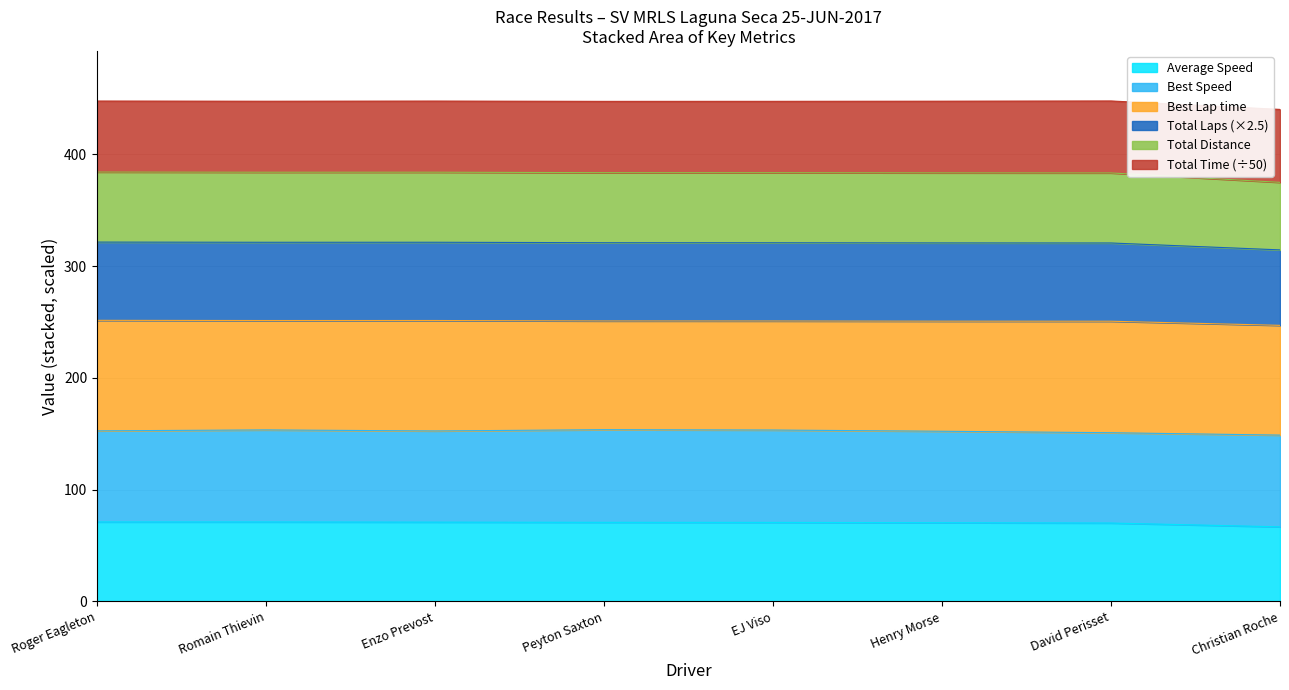

What is the smallest value displayed?

66.7